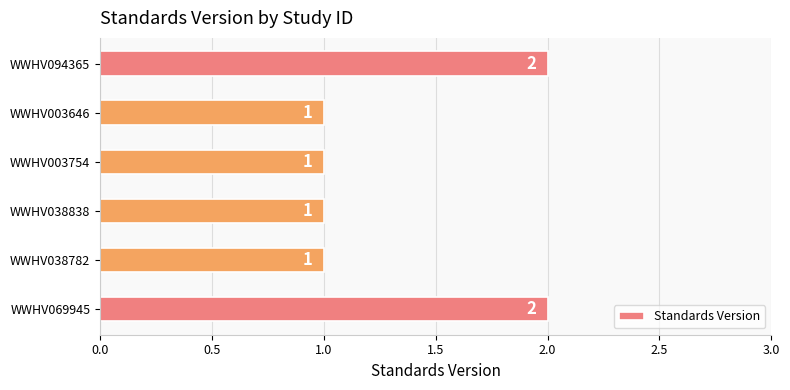

Count the values in the range 1 to 2.

6